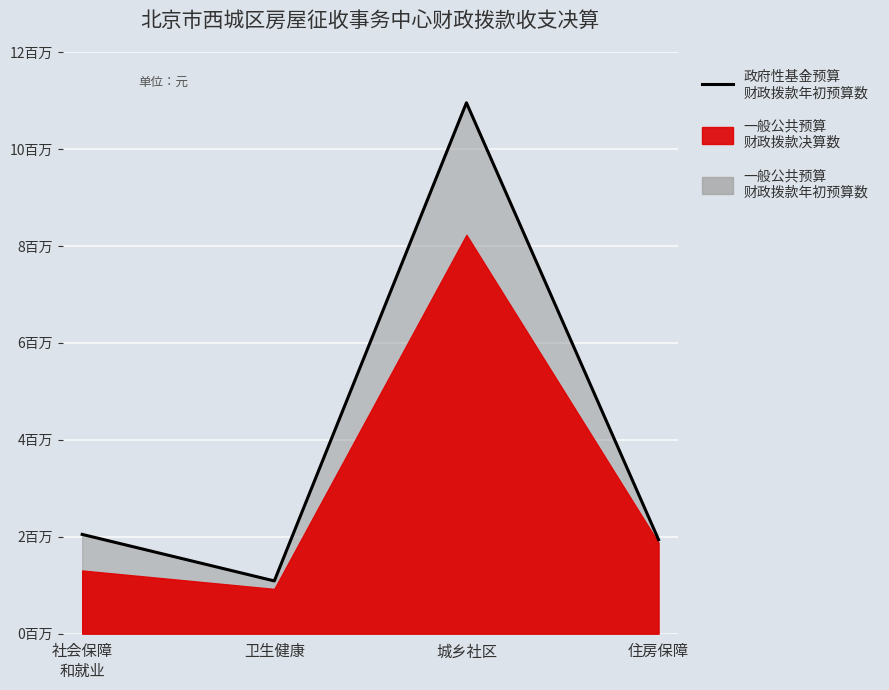

The value at 城乡社区 is 4915058.2. True or false?

False